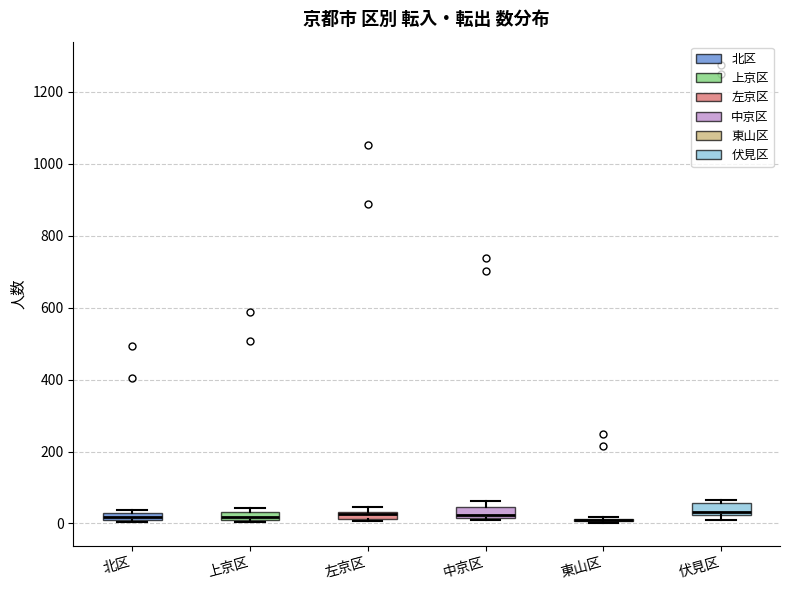

Where does the median line of the box for 伏見区 sit on the y-axis? The values are not printed on the chart, so give them approximately, as read against the axis.

40